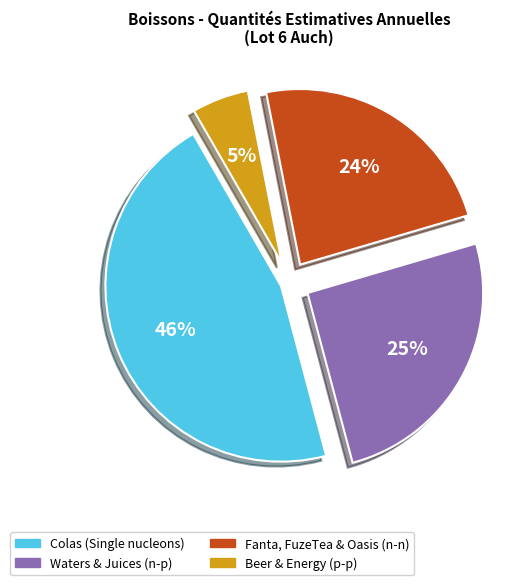

How many slices are in this pie chart?

4